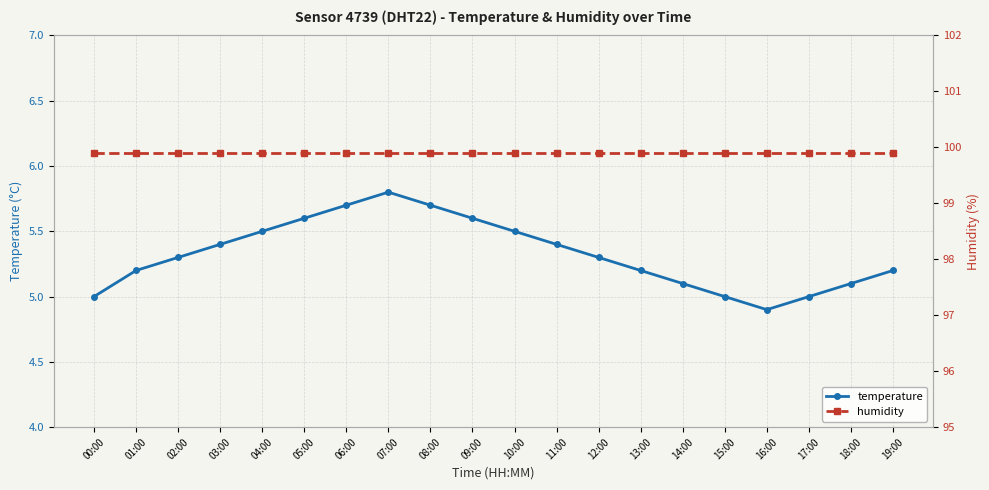

Read the humidity value at 14:00.

99.9